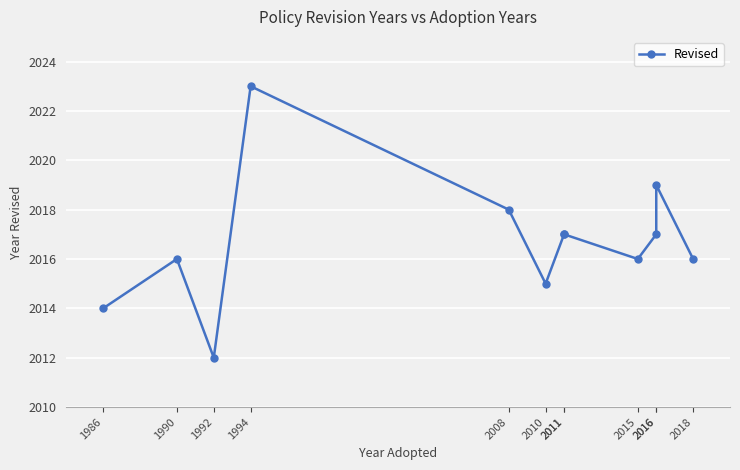

Count the number of data series in this chart.

1